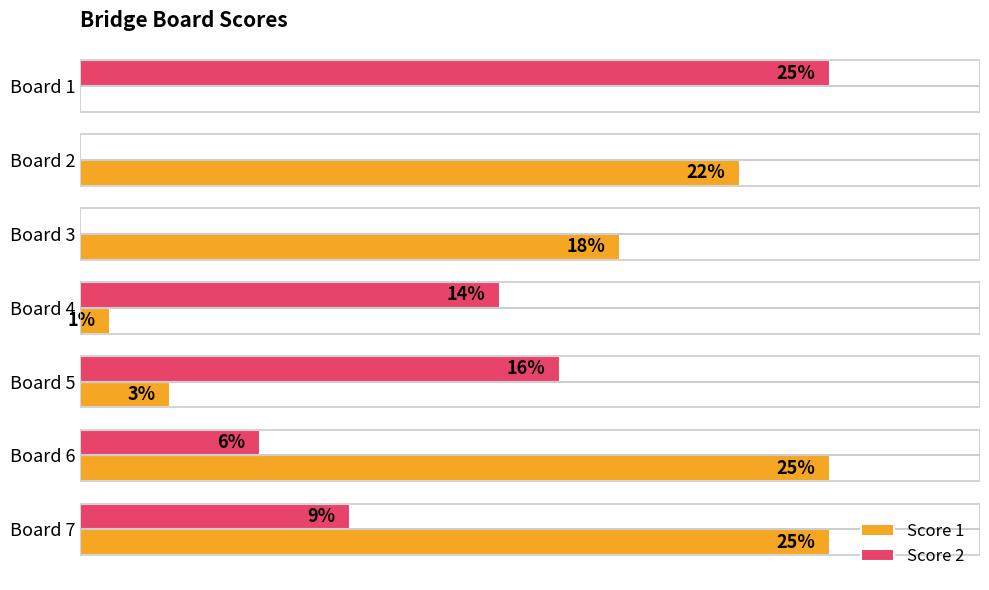

Which series changed the most between Board 4 and Board 6?

Score 1